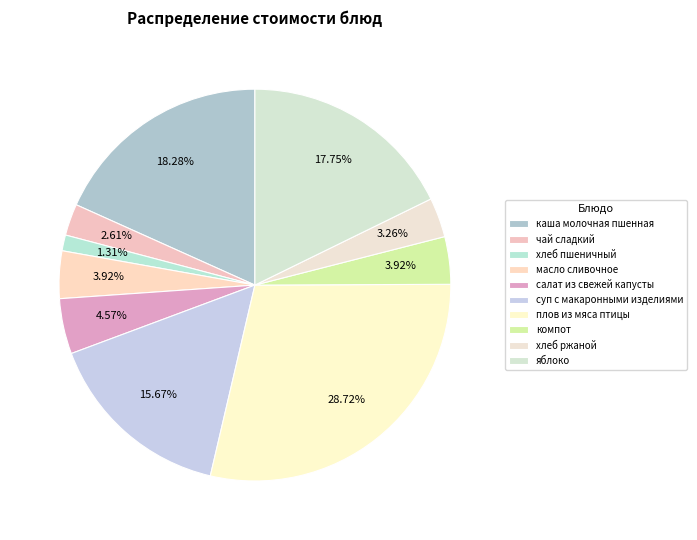

To the nearest percent, what portion does плов из мяса птицы represent?

29%